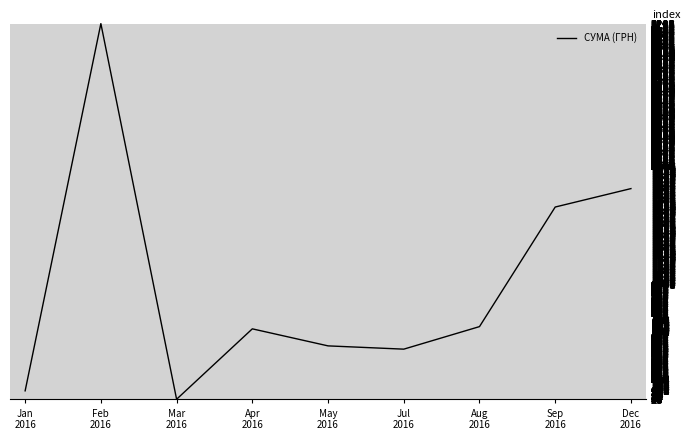

At which category does the chart reach its minimum across all series?

Mar
2016